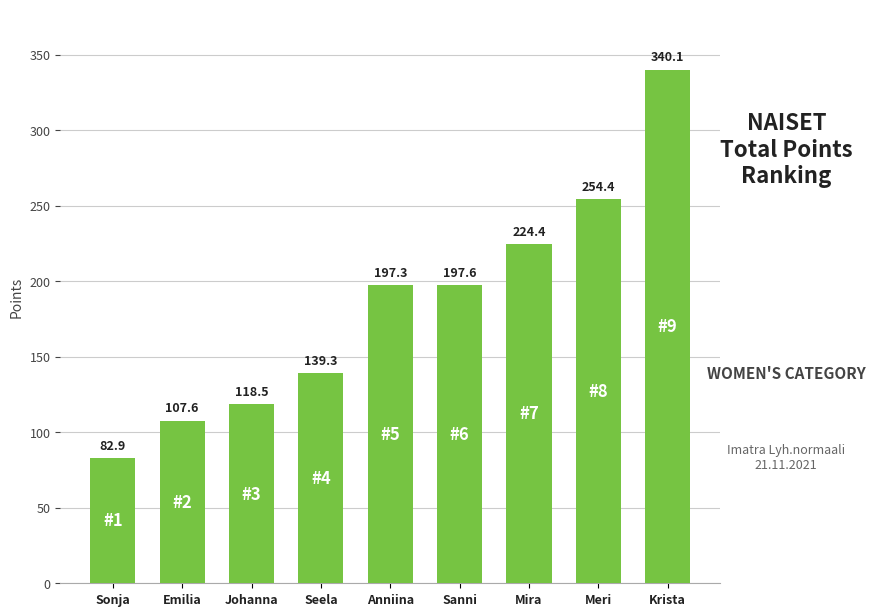

List the labels in order of value, largest first.

Krista, Meri, Mira, Sanni, Anniina, Seela, Johanna, Emilia, Sonja